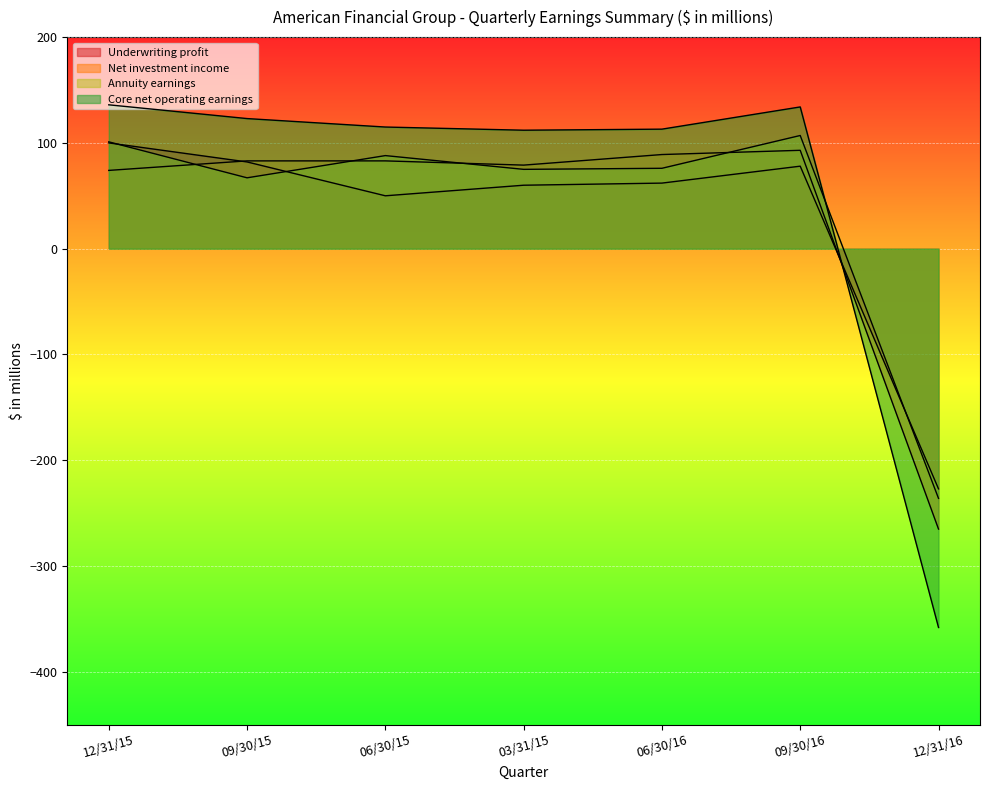

At which label does Net investment income first exceed 83?

06/30/16